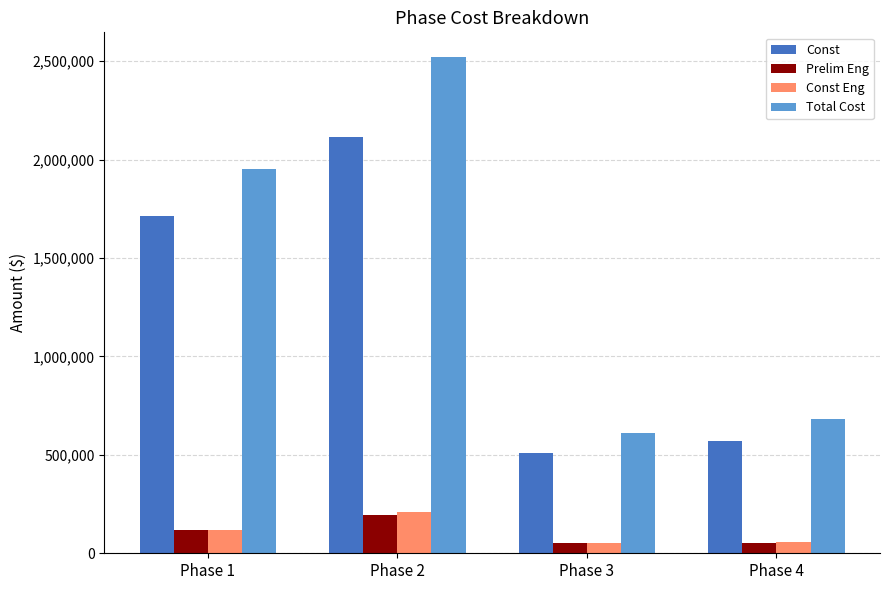

What is the difference between the maximum and second lowest values in the Const series?

1543100